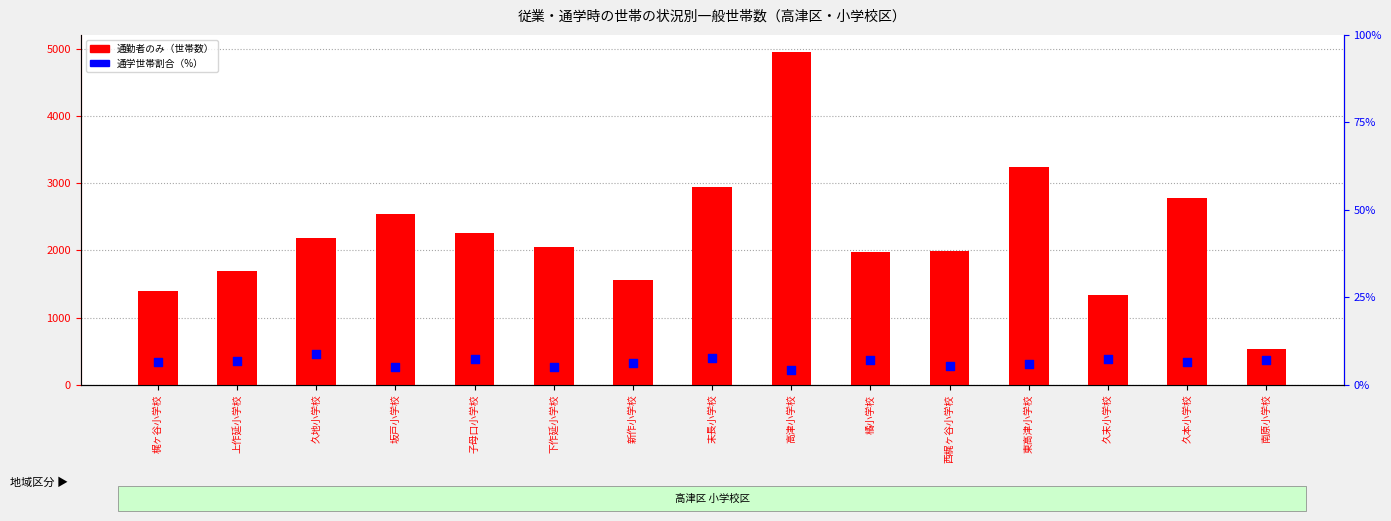

Which series contains the lowest Y value?

通学世帯割合（%）